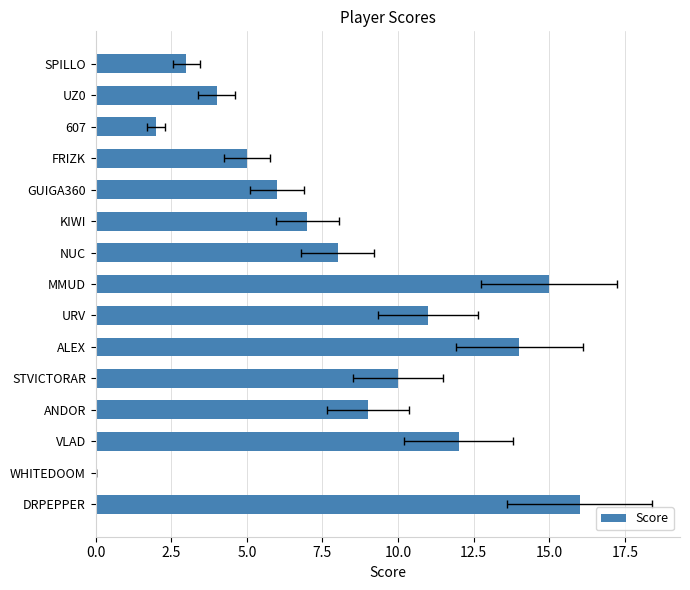

What is the change in value from STVICTORAR to FRIZK?

-5